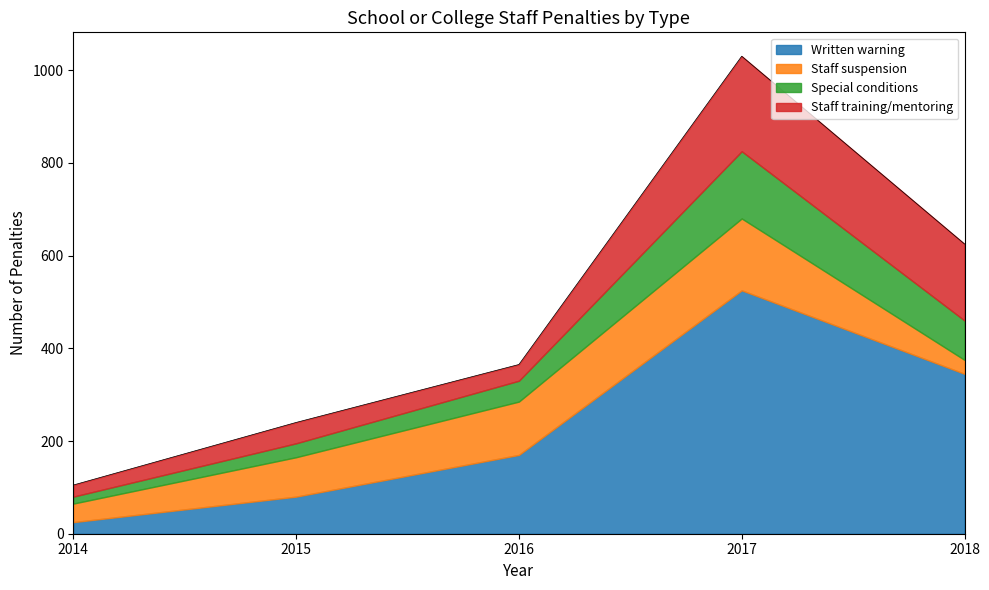

Reading right to left, what are all the values shown in this chart?

Written warning: 345	525	170	80	25
Staff suspension: 30	155	115	85	40
Special conditions: 85	145	45	30	15
Staff training/mentoring: 165	205	35	45	25